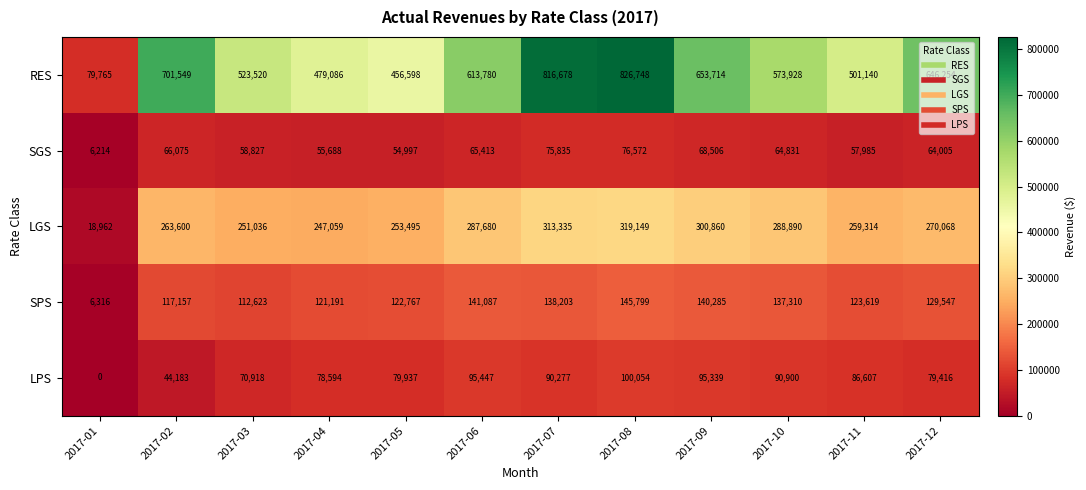

At which category is the sum across all series the highest?

2017-08